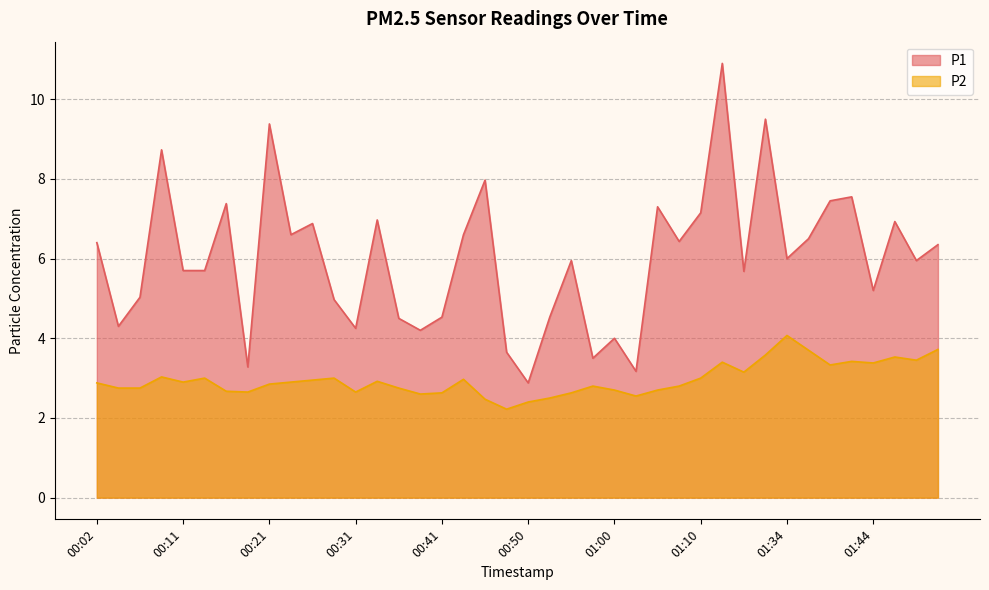

At which category is the sum across all series the highest?

01:13